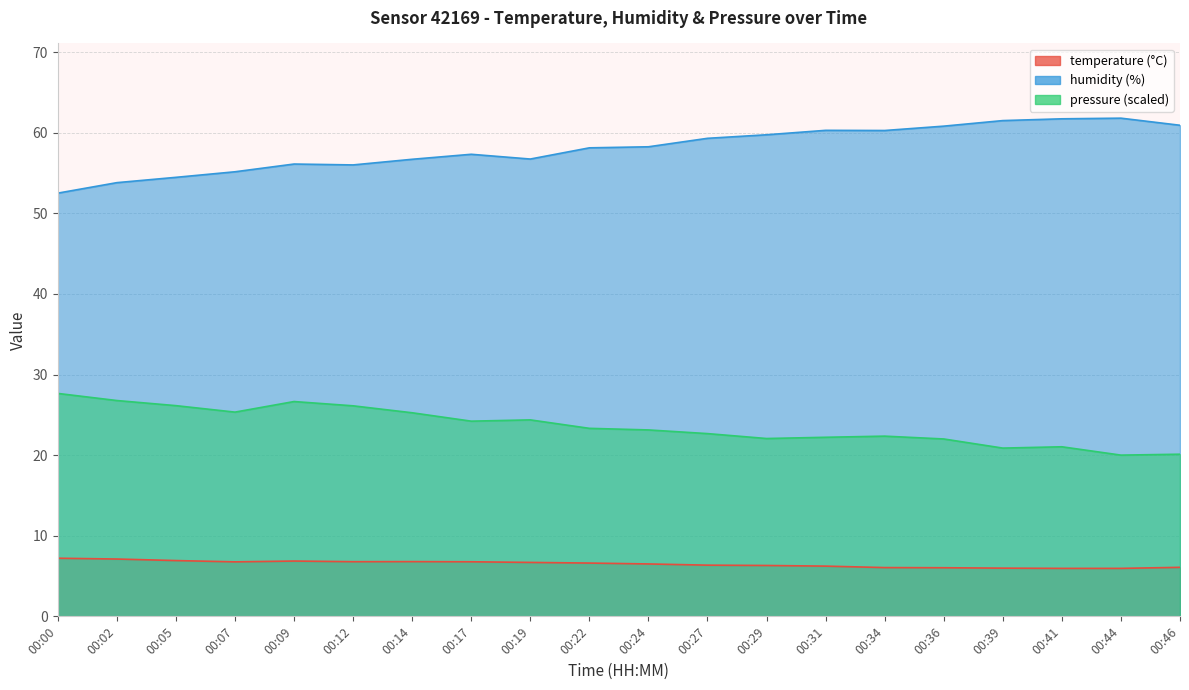

Between 00:22 and 00:02, which is larger?

00:02